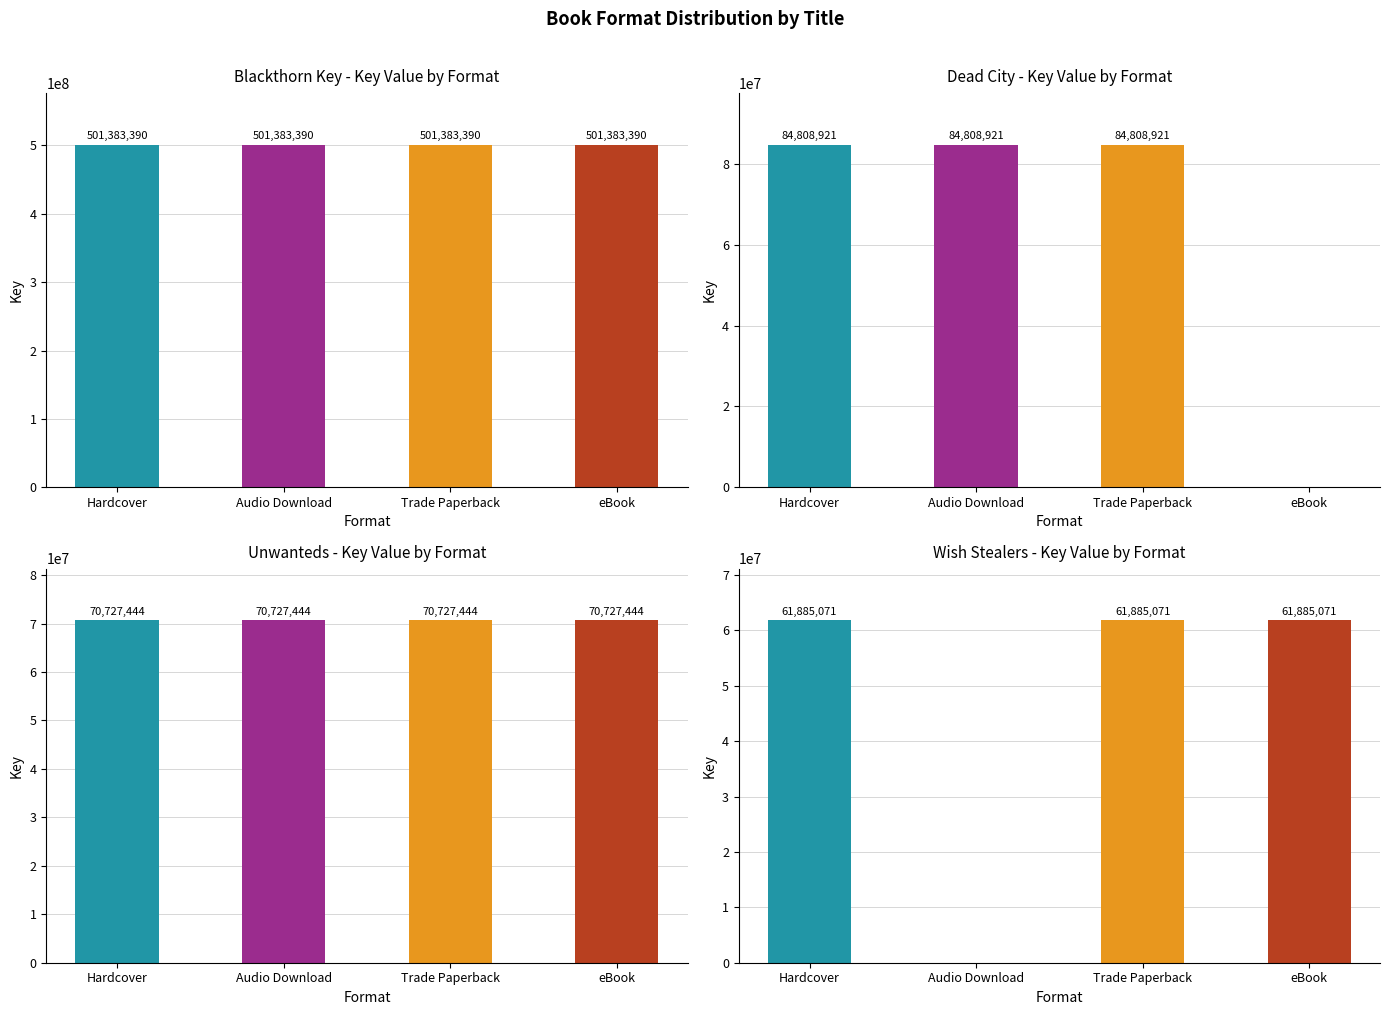

True or false: Unwanteds has a value of 70727444 at Hardcover.

True